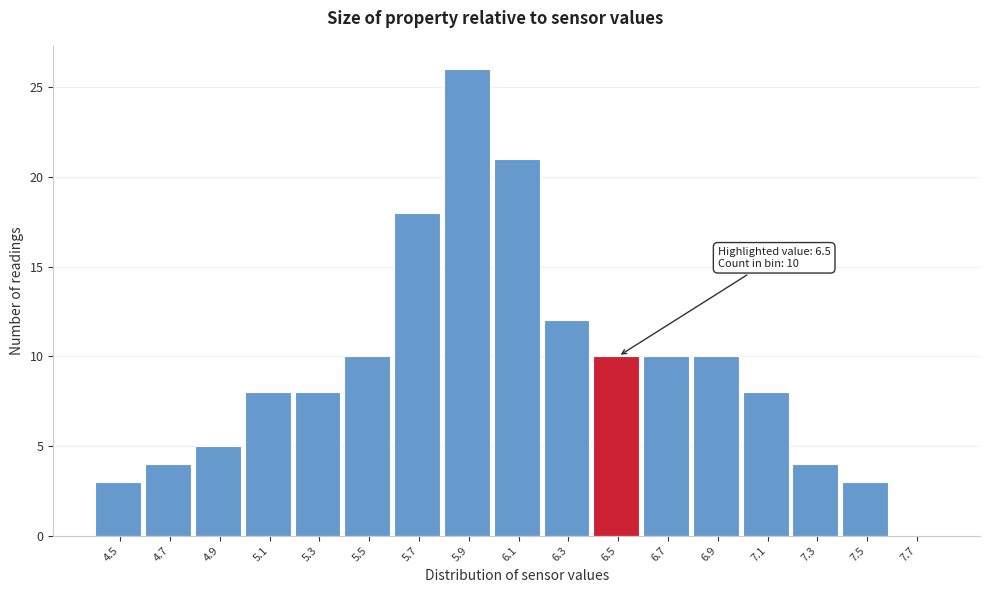

Which range on the x-axis has the tallest bar?

5.8 to 6.0